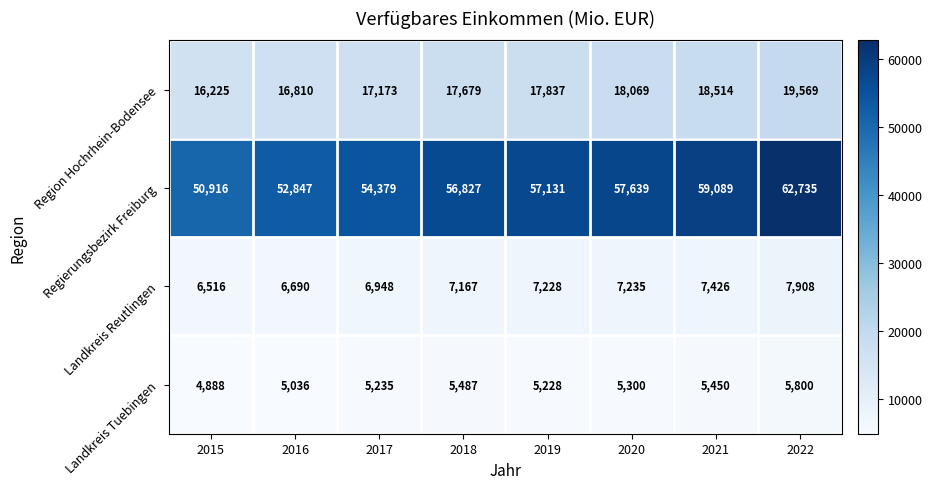

Which series changed the most between 2019 and 2020?

Regierungsbezirk Freiburg